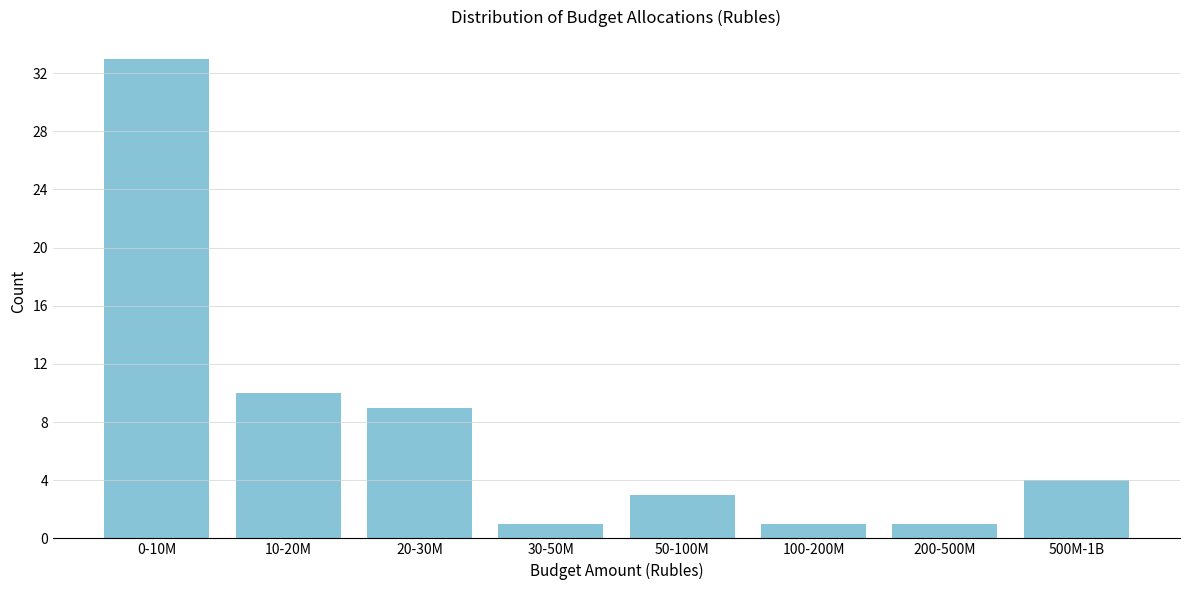

Reading left to right, transcribe all the data shown in this chart.

33	10	9	1	3	1	1	4